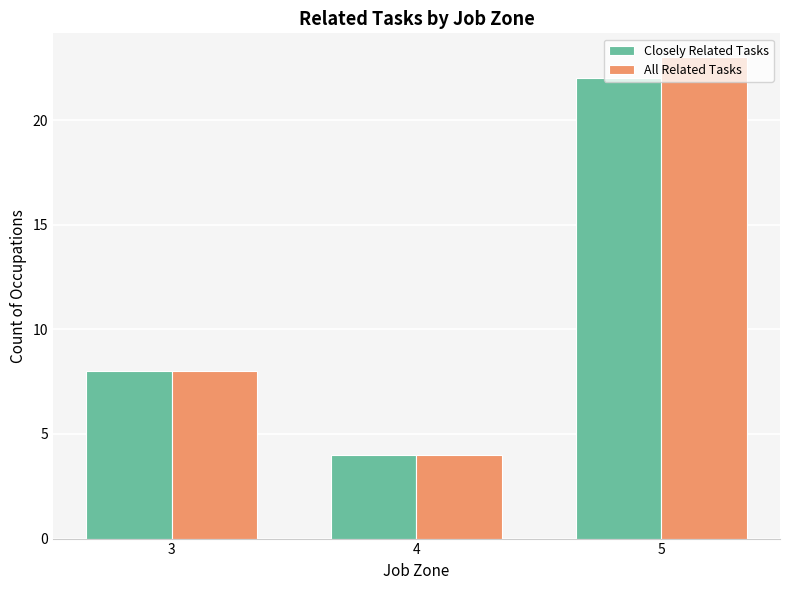

Count the number of data series in this chart.

2